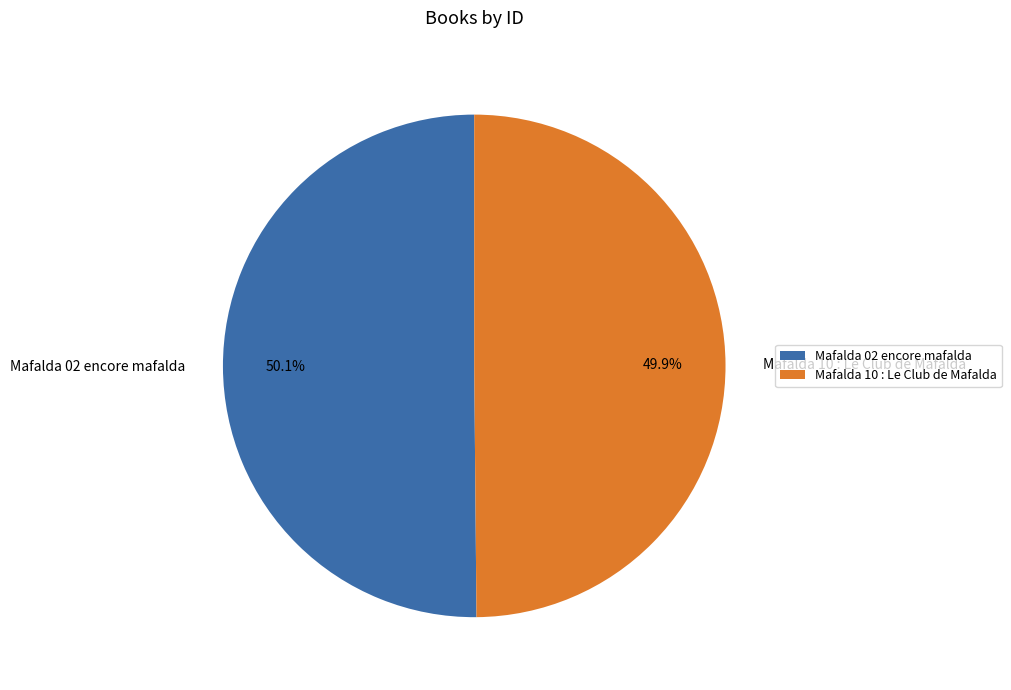

How many segments does this pie chart have?

2